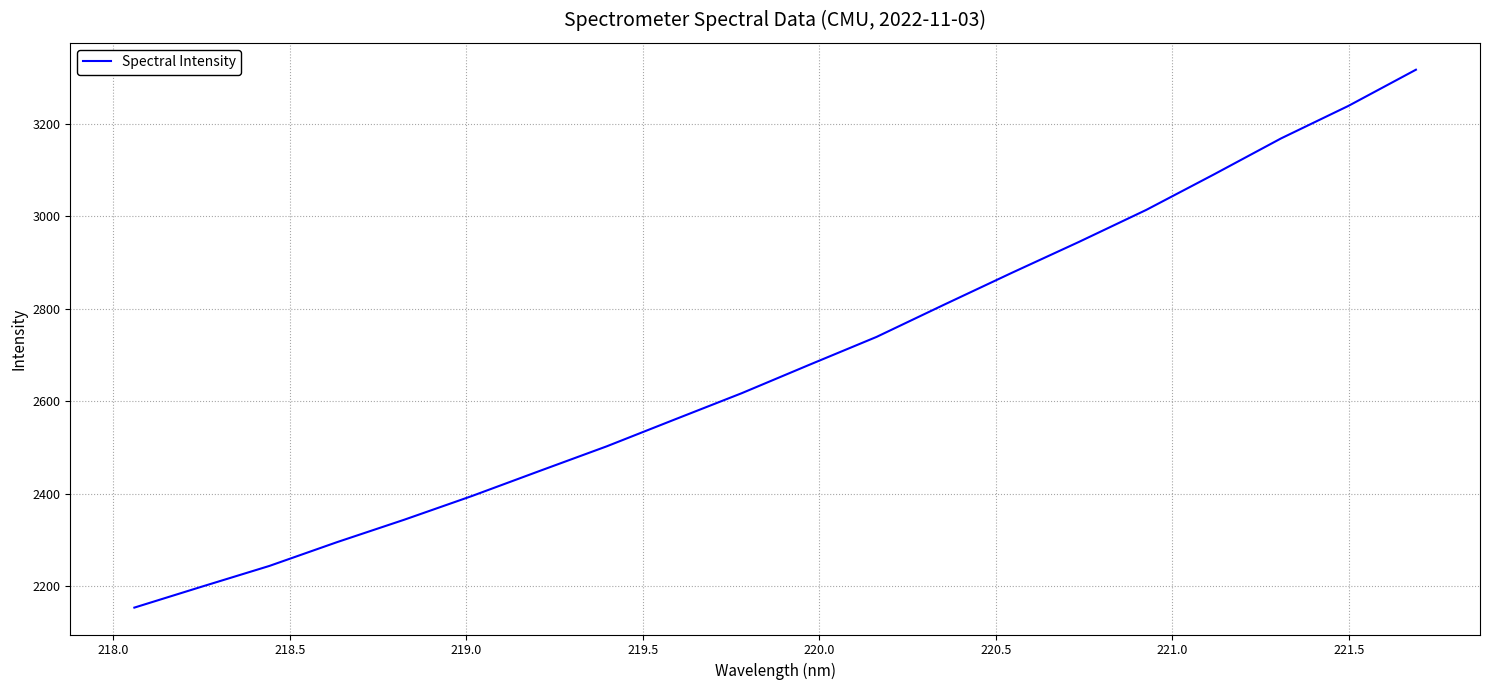

What is the greatest value displayed?

3317.2